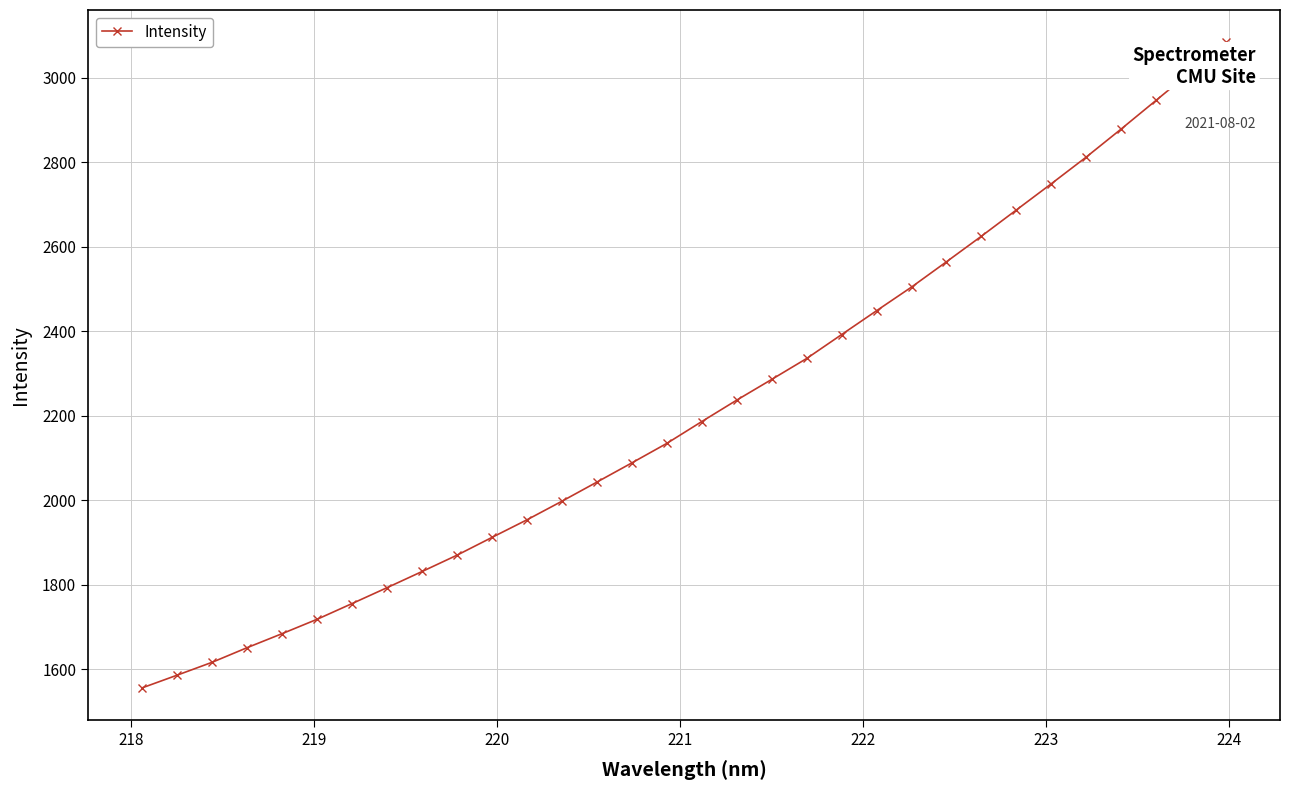

What is the minimum value shown in the chart?

1555.8